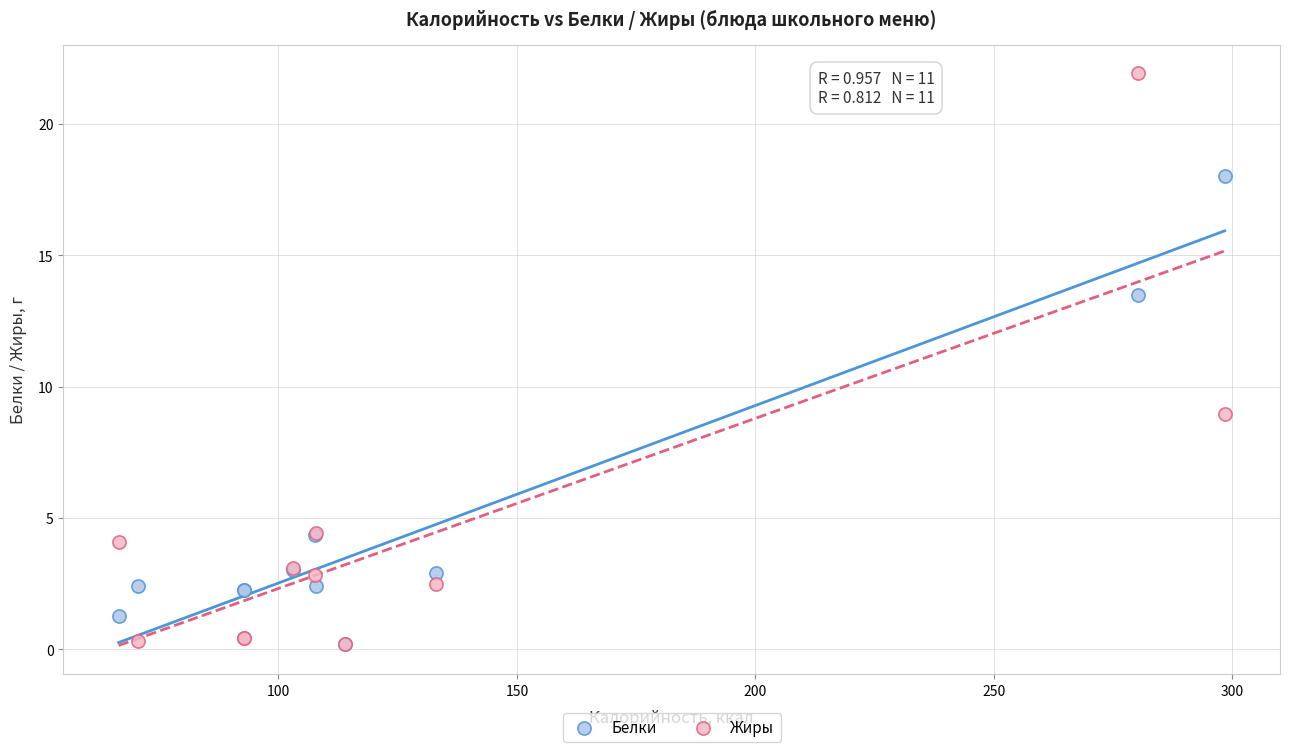

Which series reaches the maximum Y coordinate?

Жиры